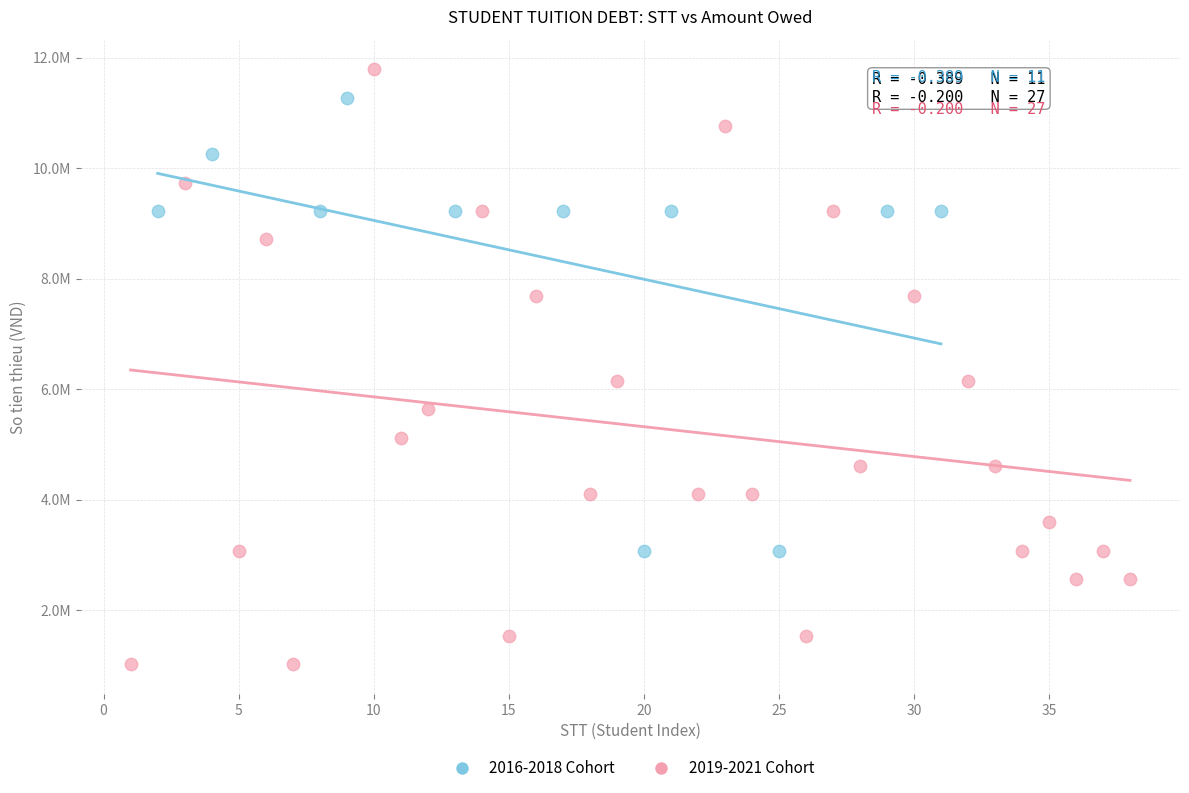

Which series contains the highest Y value?

2019-2021 Cohort